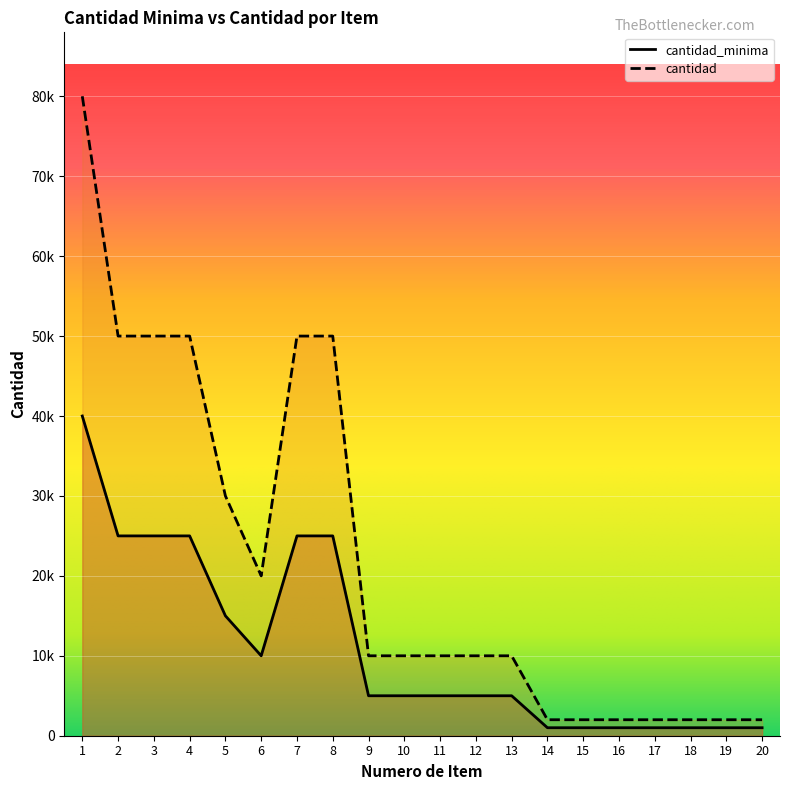

What is the value of the cantidad point at the 18th from the left?

2000